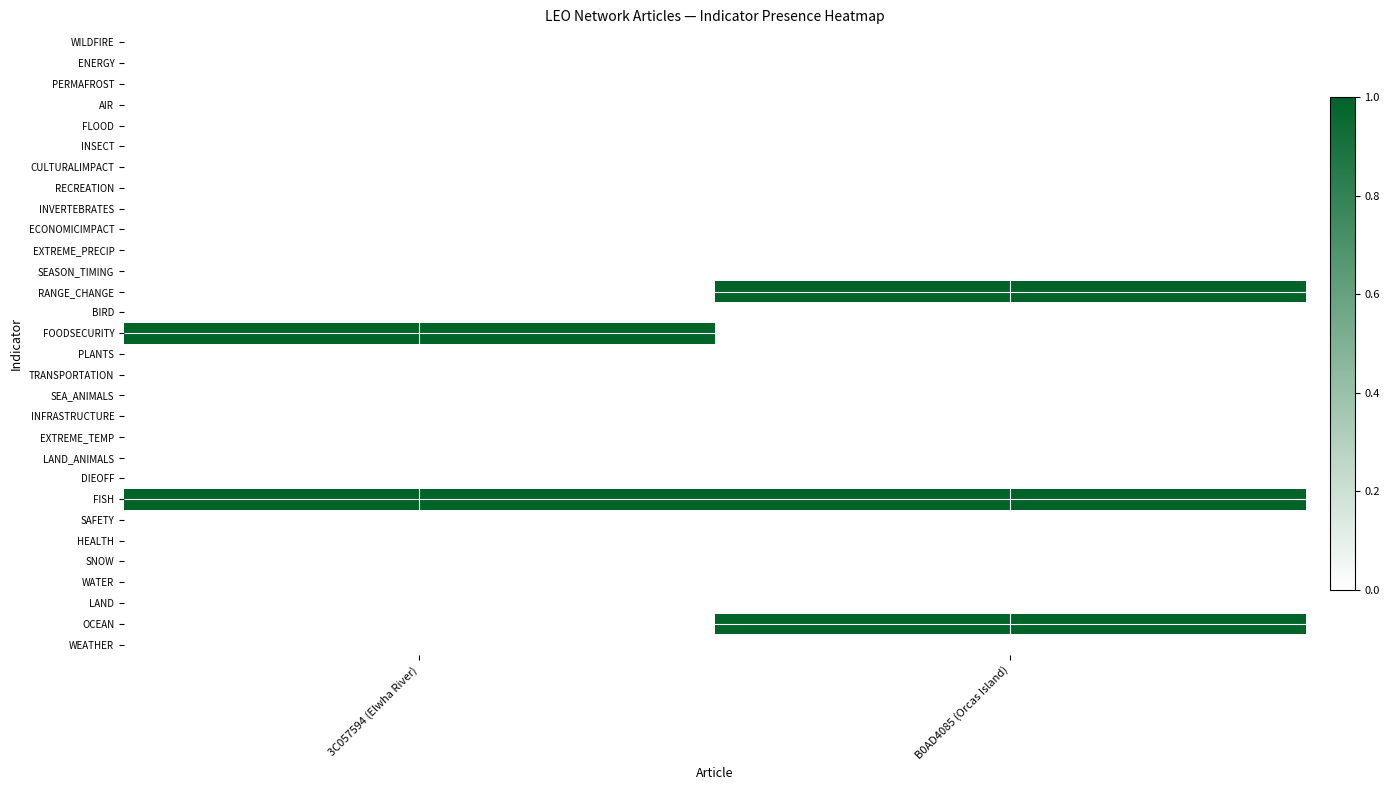

Reading left to right, extract all data points from this chart.

WEATHER: 3C057594 (Elwha River)=0	B0AD4085 (Orcas Island)=0
OCEAN: 3C057594 (Elwha River)=0	B0AD4085 (Orcas Island)=1
LAND: 3C057594 (Elwha River)=0	B0AD4085 (Orcas Island)=0
WATER: 3C057594 (Elwha River)=0	B0AD4085 (Orcas Island)=0
SNOW: 3C057594 (Elwha River)=0	B0AD4085 (Orcas Island)=0
HEALTH: 3C057594 (Elwha River)=0	B0AD4085 (Orcas Island)=0
SAFETY: 3C057594 (Elwha River)=0	B0AD4085 (Orcas Island)=0
FISH: 3C057594 (Elwha River)=1	B0AD4085 (Orcas Island)=1
DIEOFF: 3C057594 (Elwha River)=0	B0AD4085 (Orcas Island)=0
LAND_ANIMALS: 3C057594 (Elwha River)=0	B0AD4085 (Orcas Island)=0
EXTREME_TEMP: 3C057594 (Elwha River)=0	B0AD4085 (Orcas Island)=0
INFRASTRUCTURE: 3C057594 (Elwha River)=0	B0AD4085 (Orcas Island)=0
SEA_ANIMALS: 3C057594 (Elwha River)=0	B0AD4085 (Orcas Island)=0
TRANSPORTATION: 3C057594 (Elwha River)=0	B0AD4085 (Orcas Island)=0
PLANTS: 3C057594 (Elwha River)=0	B0AD4085 (Orcas Island)=0
FOODSECURITY: 3C057594 (Elwha River)=1	B0AD4085 (Orcas Island)=0
BIRD: 3C057594 (Elwha River)=0	B0AD4085 (Orcas Island)=0
RANGE_CHANGE: 3C057594 (Elwha River)=0	B0AD4085 (Orcas Island)=1
SEASON_TIMING: 3C057594 (Elwha River)=0	B0AD4085 (Orcas Island)=0
EXTREME_PRECIP: 3C057594 (Elwha River)=0	B0AD4085 (Orcas Island)=0
ECONOMICIMPACT: 3C057594 (Elwha River)=0	B0AD4085 (Orcas Island)=0
INVERTEBRATES: 3C057594 (Elwha River)=0	B0AD4085 (Orcas Island)=0
RECREATION: 3C057594 (Elwha River)=0	B0AD4085 (Orcas Island)=0
CULTURALIMPACT: 3C057594 (Elwha River)=0	B0AD4085 (Orcas Island)=0
INSECT: 3C057594 (Elwha River)=0	B0AD4085 (Orcas Island)=0
FLOOD: 3C057594 (Elwha River)=0	B0AD4085 (Orcas Island)=0
AIR: 3C057594 (Elwha River)=0	B0AD4085 (Orcas Island)=0
PERMAFROST: 3C057594 (Elwha River)=0	B0AD4085 (Orcas Island)=0
ENERGY: 3C057594 (Elwha River)=0	B0AD4085 (Orcas Island)=0
WILDFIRE: 3C057594 (Elwha River)=0	B0AD4085 (Orcas Island)=0